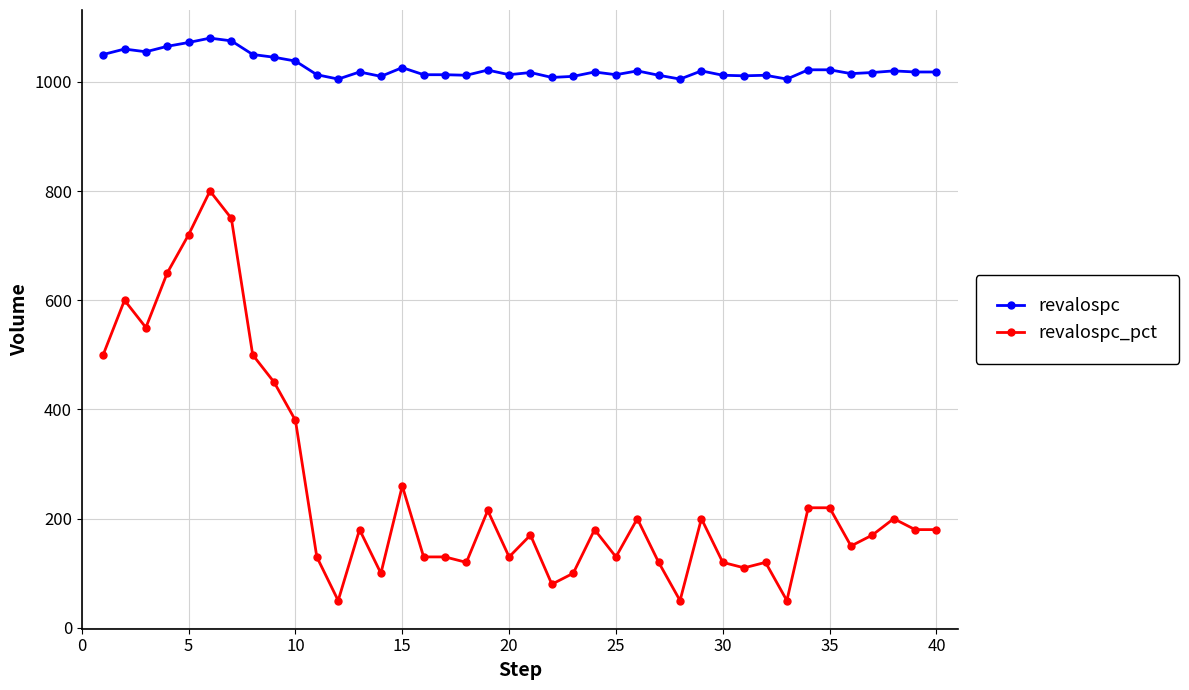

What are all the series names shown in the legend?

revalospc, revalospc_pct